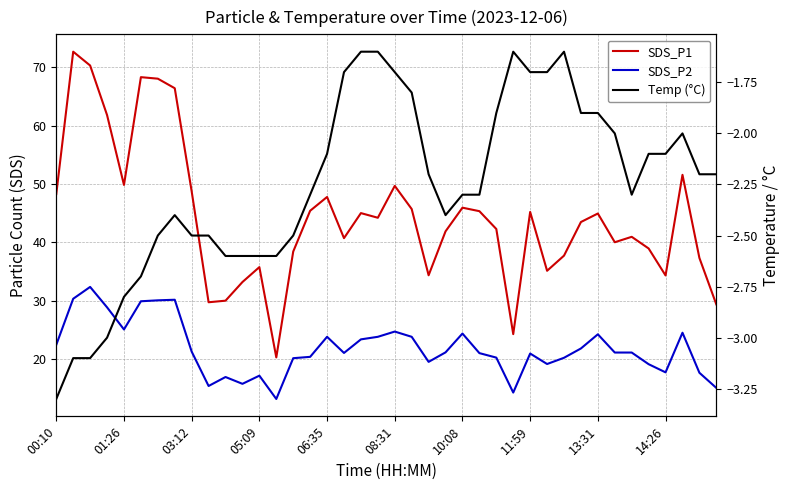

How many interior local valleys does the SDS_P2 series have?

9